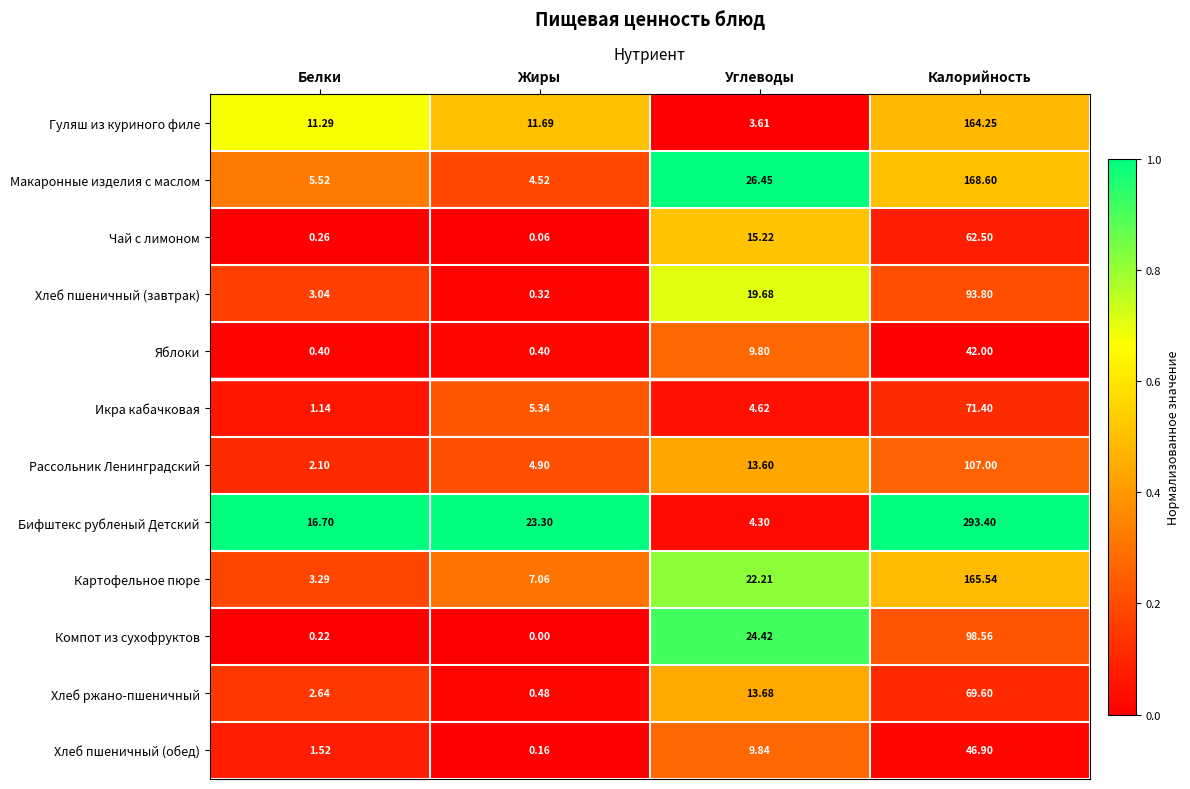

At which category does the chart reach its minimum across all series?

Жиры